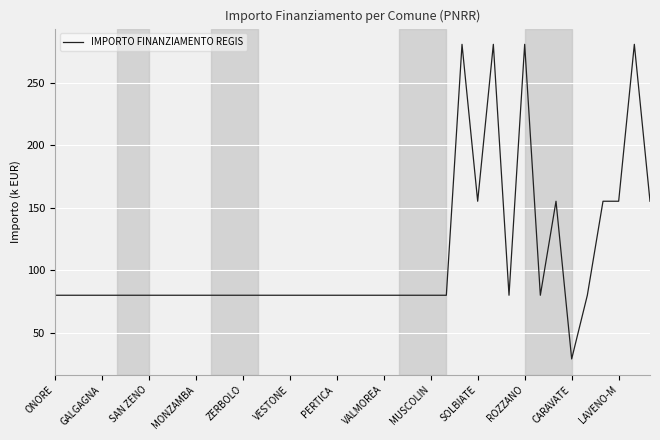

What is the minimum value shown in the chart?

28.9